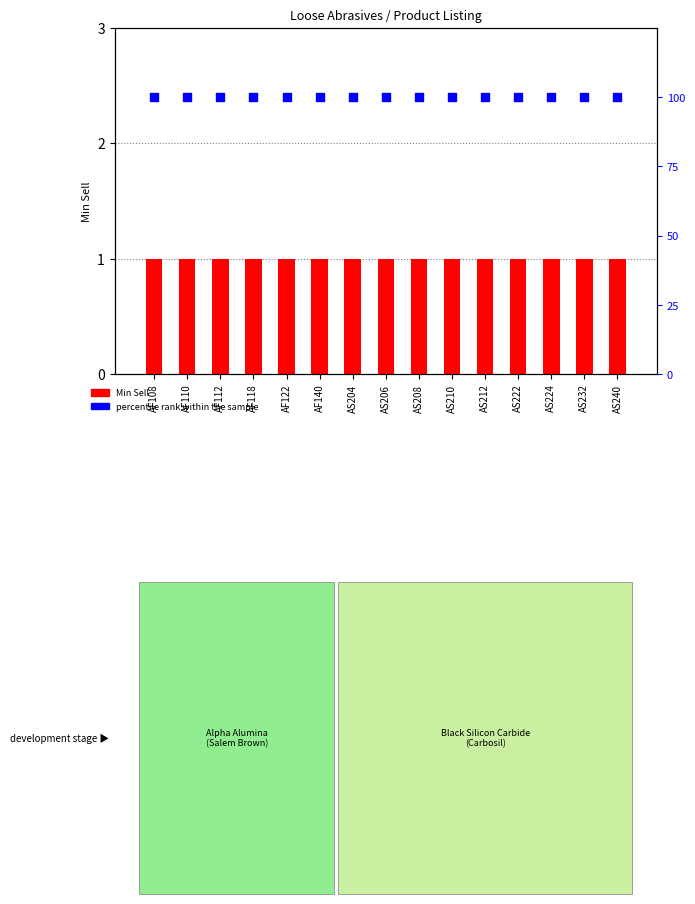

Which series has the largest total across all categories?

percentile rank within the sample